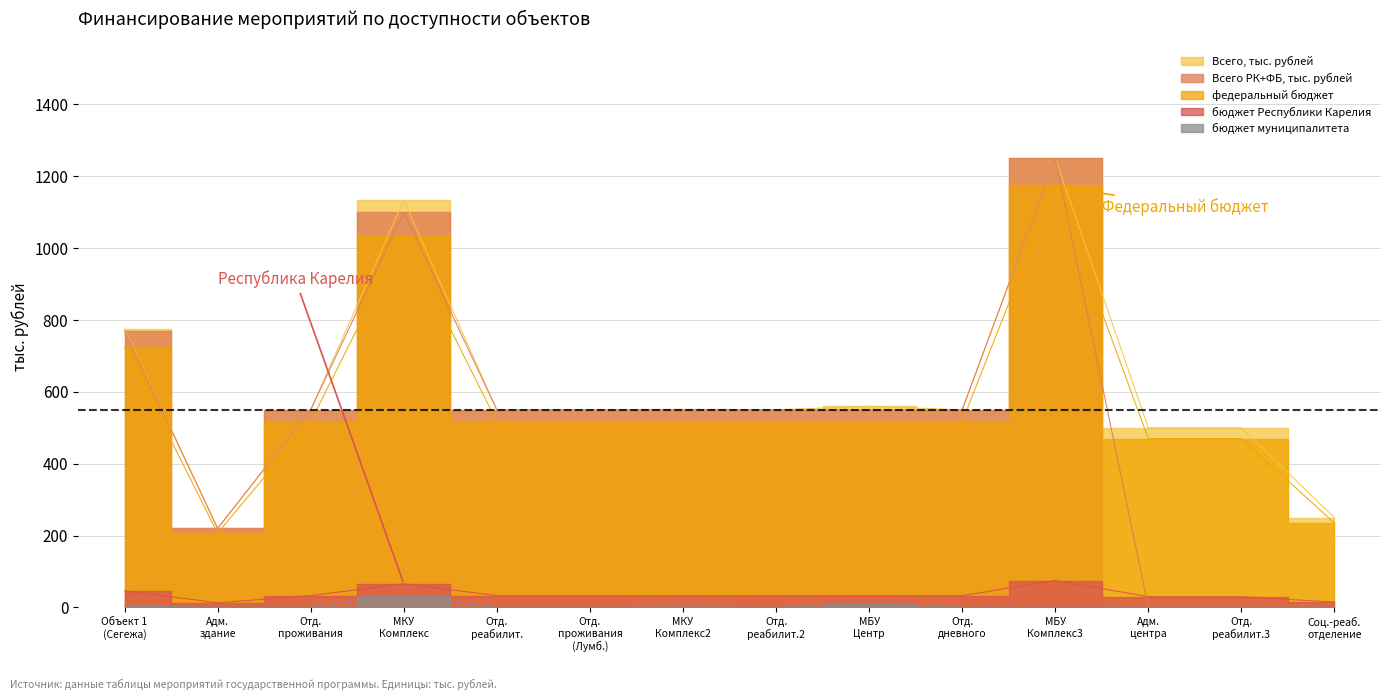

True or false: Всего РК+ФБ, тыс. рублей and бюджет муниципалитета intersect in this chart.

False